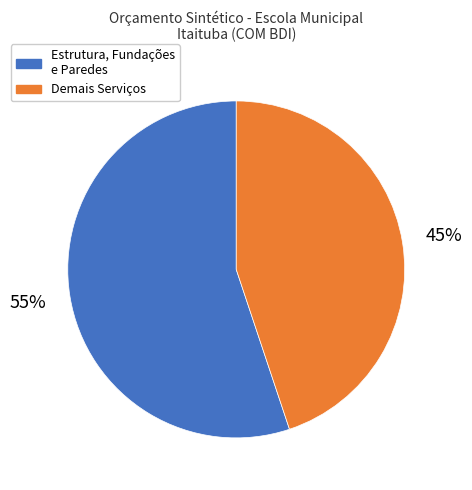

To the nearest percent, what is the difference between the largest and smallest slice percentages?

10%